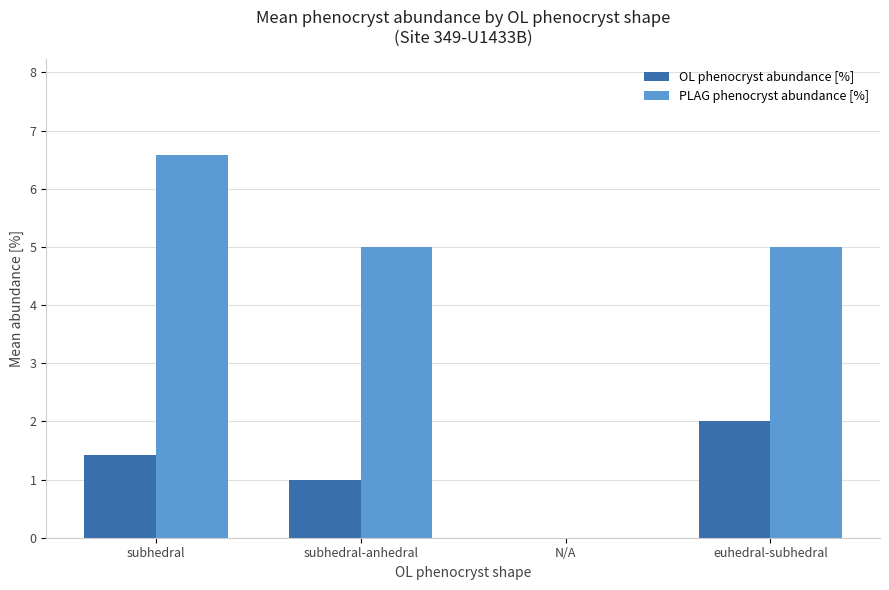

Read the OL phenocryst abundance [%] value at subhedral.

1.4